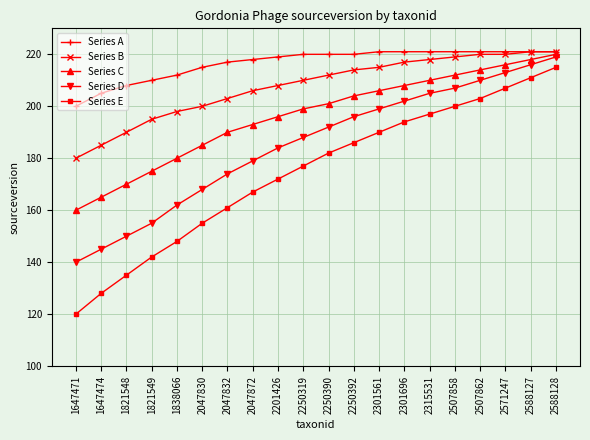

How many data points does each series have?

20